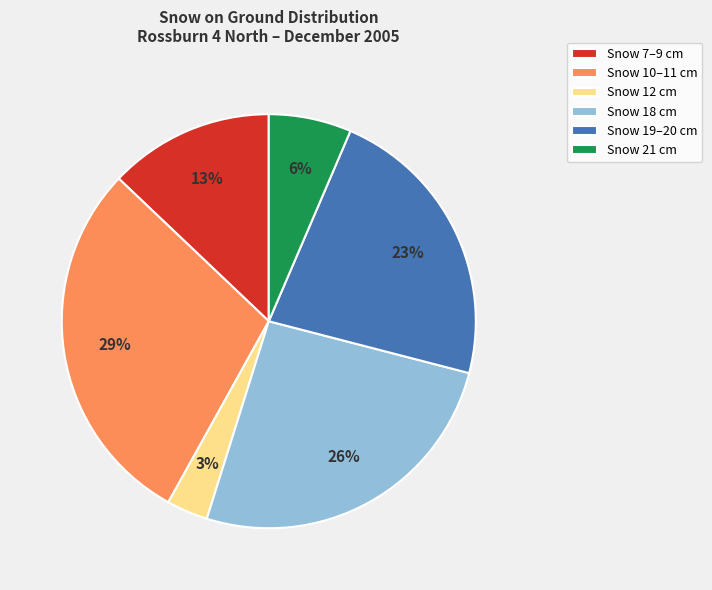

What is the smallest slice in the pie chart?

Snow 12 cm